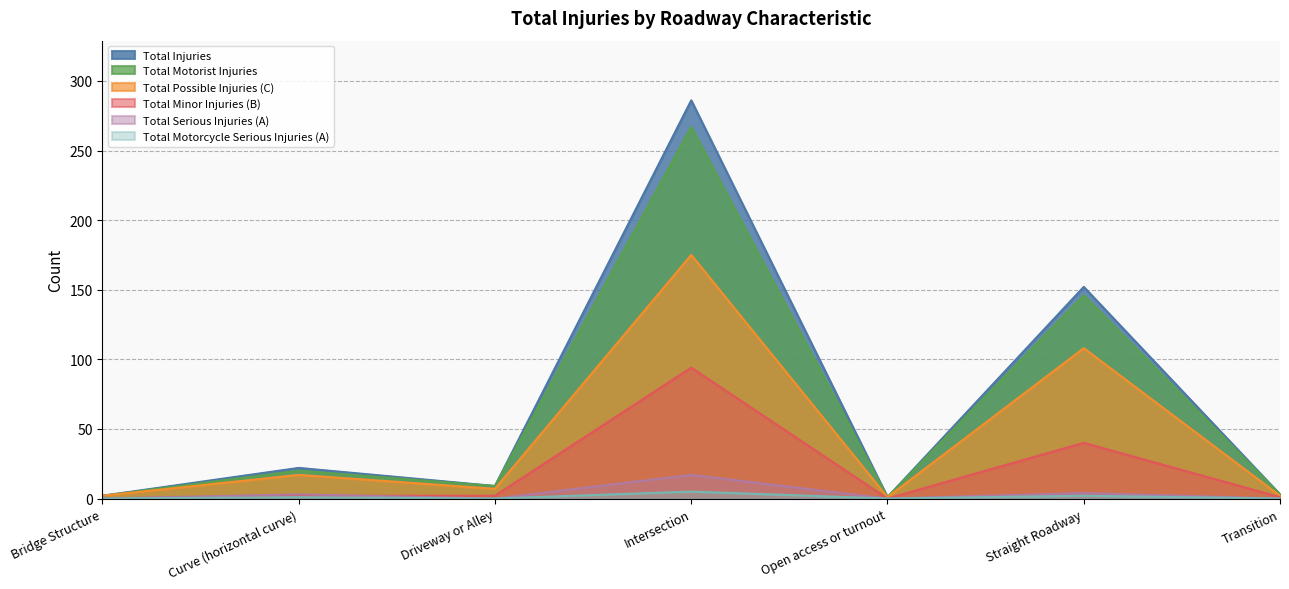

Which has a higher value, Intersection or Open access or turnout?

Intersection